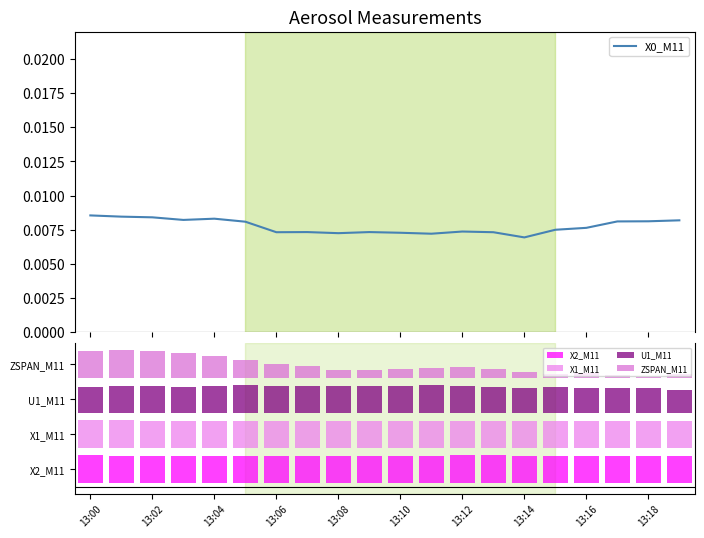

Is it true that the value at 13:08 is 0.0?

False